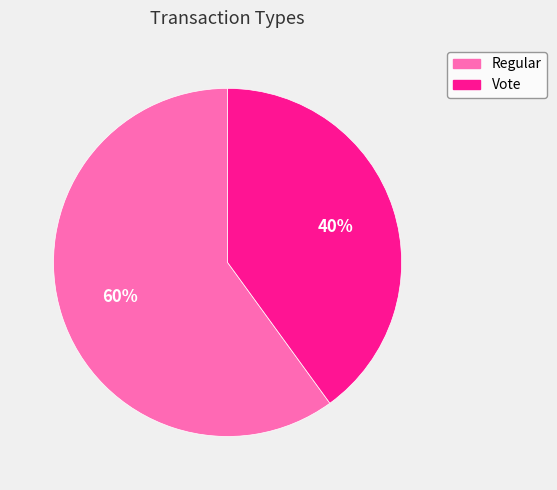

Between Vote and Regular, which is larger?

Regular